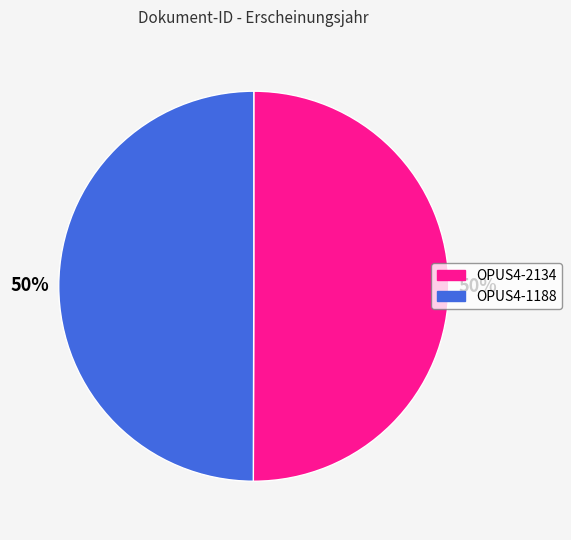

To the nearest percent, what is the combined percentage of OPUS4-2134 and OPUS4-1188?

100%